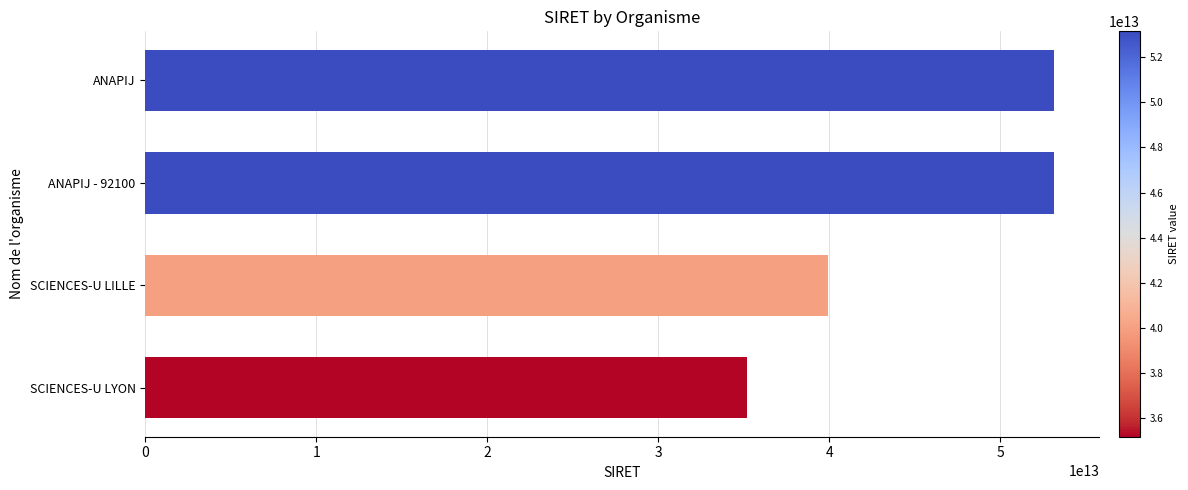

What is the smallest value displayed?

35176587000032